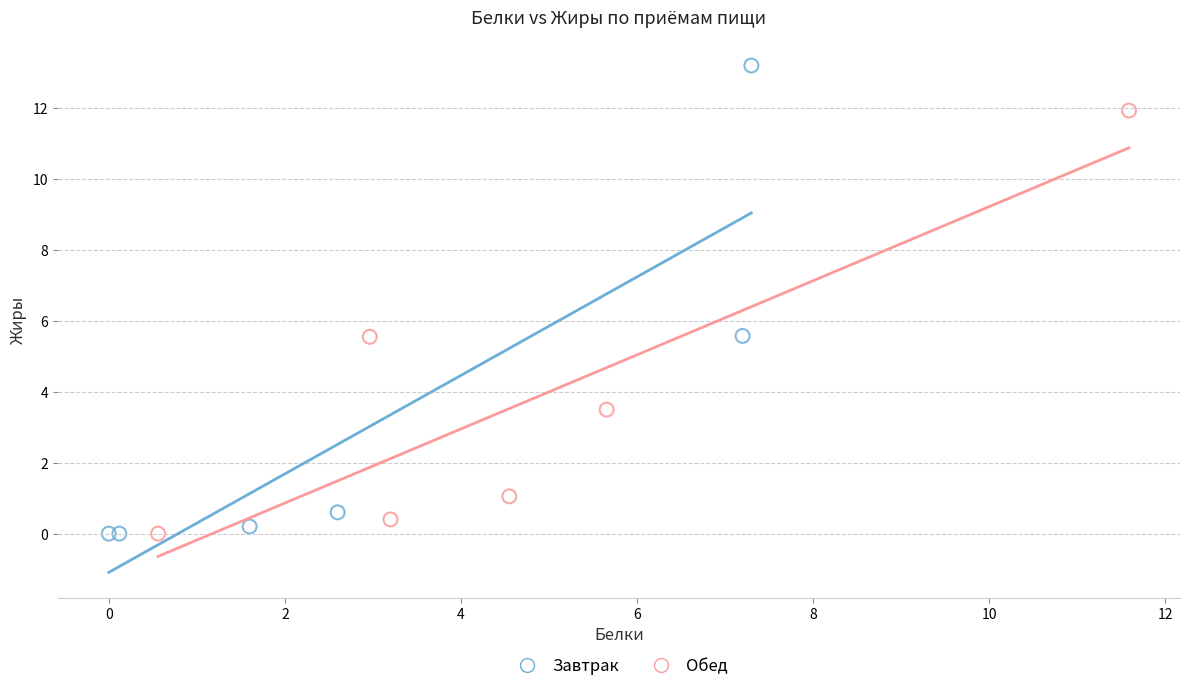

Which series has the widest spread of Y values?

Завтрак